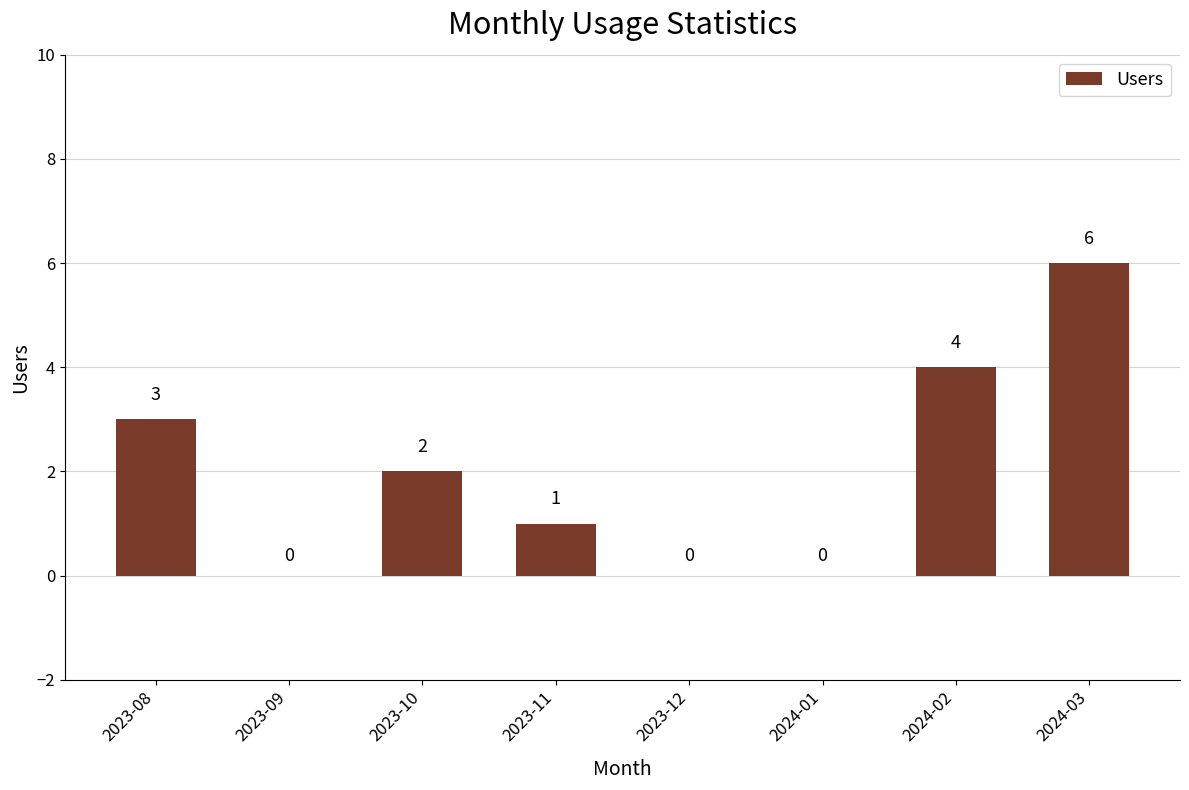

Reading left to right, list all the values displayed in this chart.

3	0	2	1	0	0	4	6